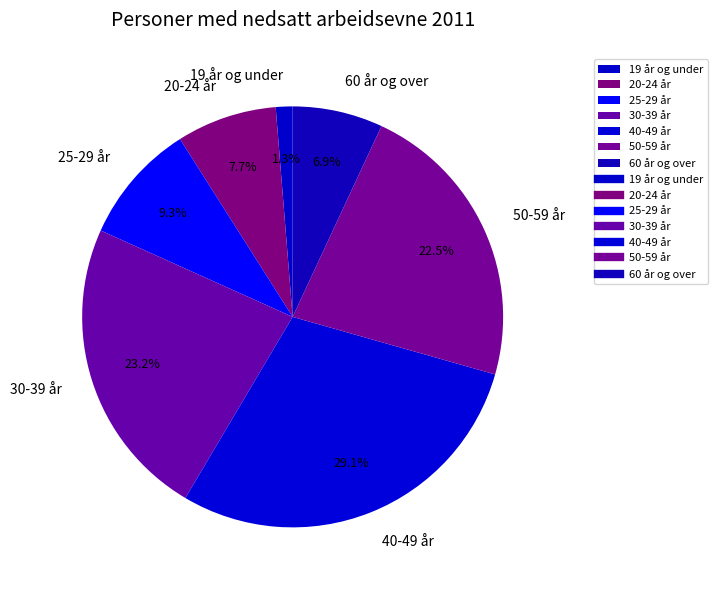

Is the sum of 20-24 år and 19 år og under greater than half?

No